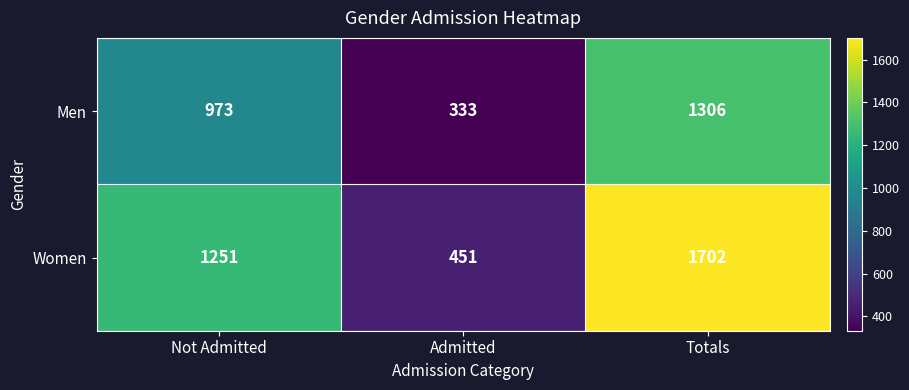

How many Men values are between 333 and 1306?

3